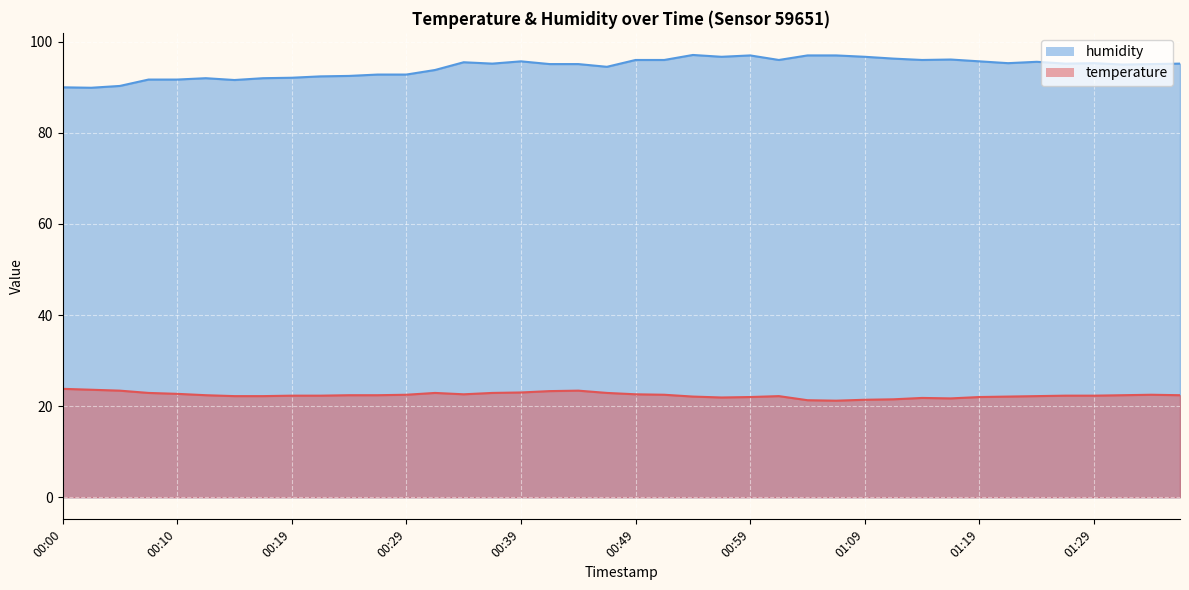

What is the label of the 32nd point from the left?

01:16